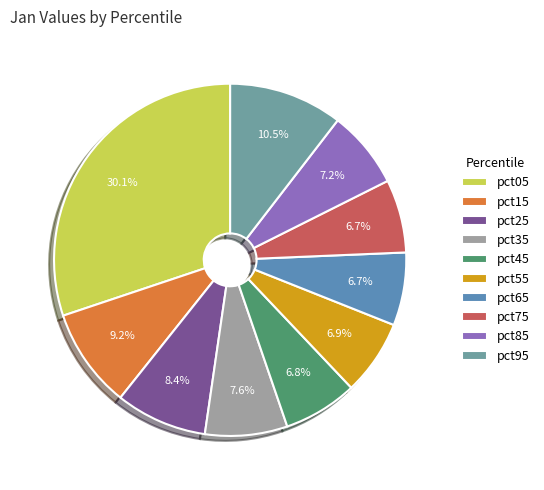

Does pct45 represent more than half of the total?

No